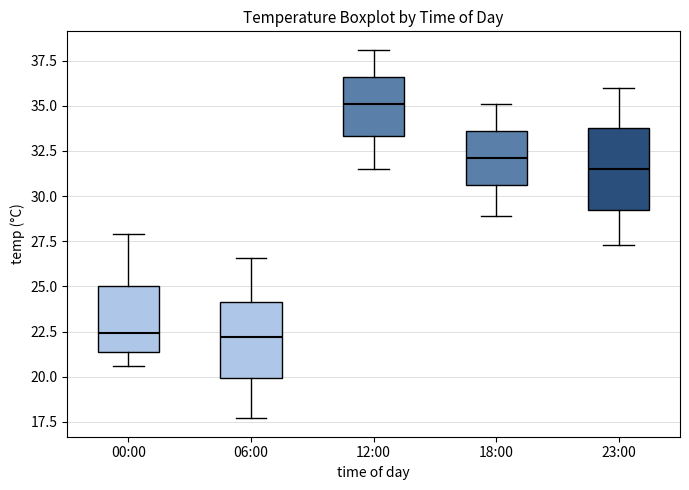

Where is the upper edge of the box for 06:00 on the y-axis? The values are not printed on the chart, so give them approximately, as read against the axis.

24.0